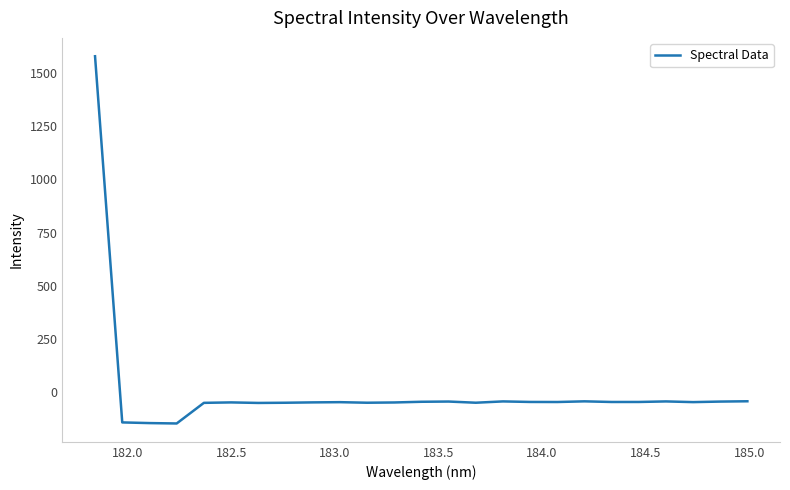

What is the smallest value displayed?

-148.1